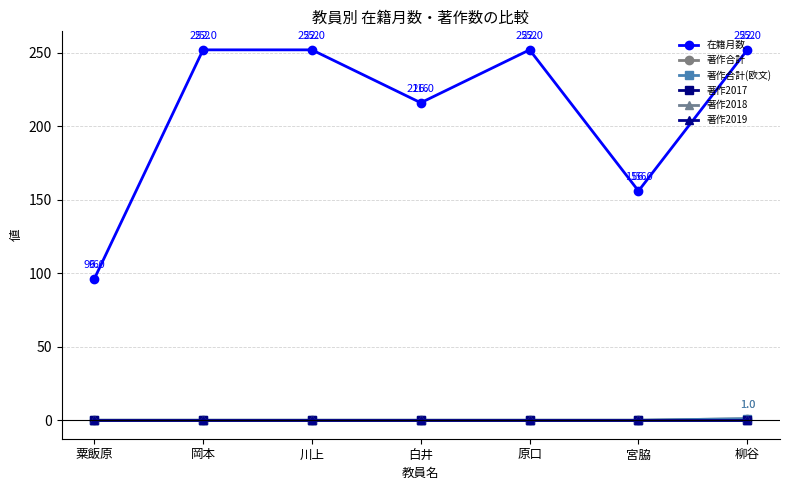

List the labels in order of 在籍月数 value, largest first.

岡本, 川上, 原口, 柳谷, 白井, 宮脇, 粟飯原